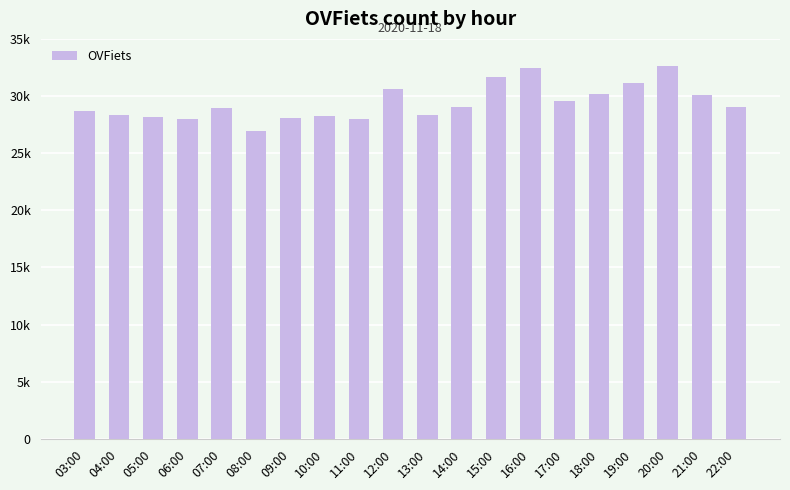

Does the chart contain any negative values?

No